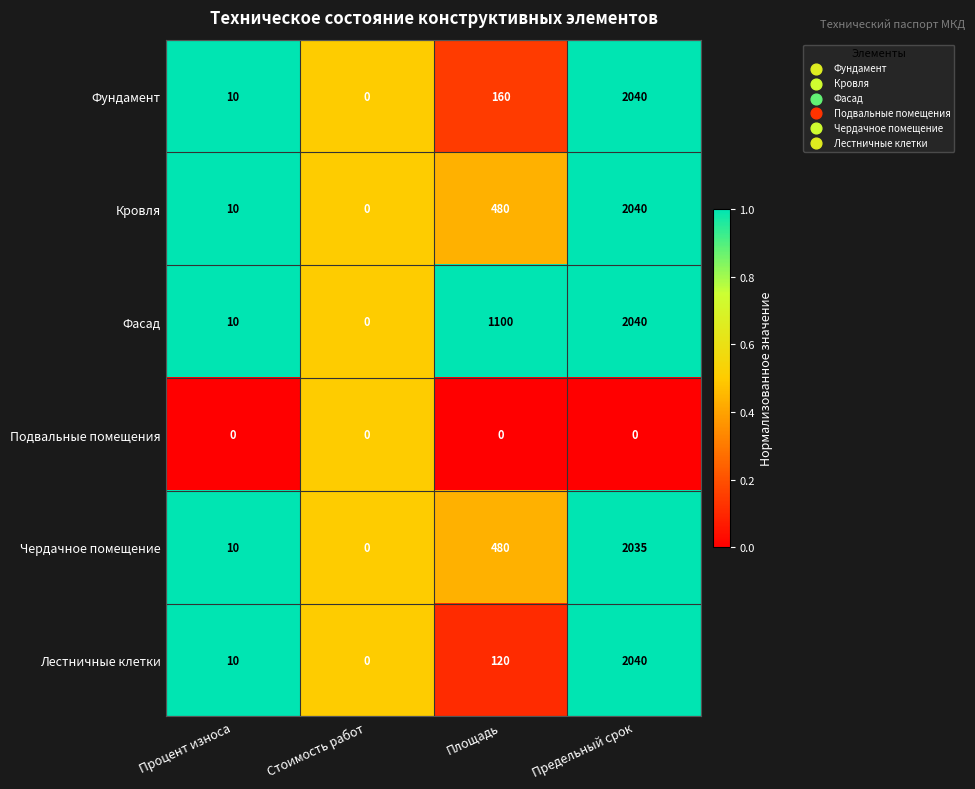

Read the Чердачное помещение value at Процент износа.

10